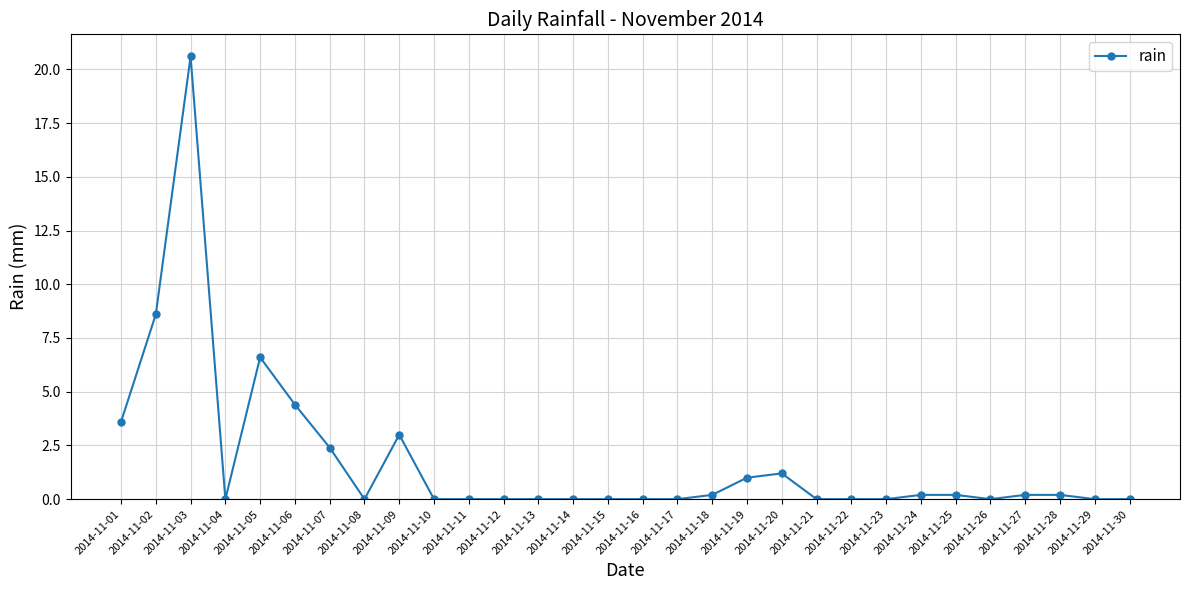

What is the sum of all values?

52.4